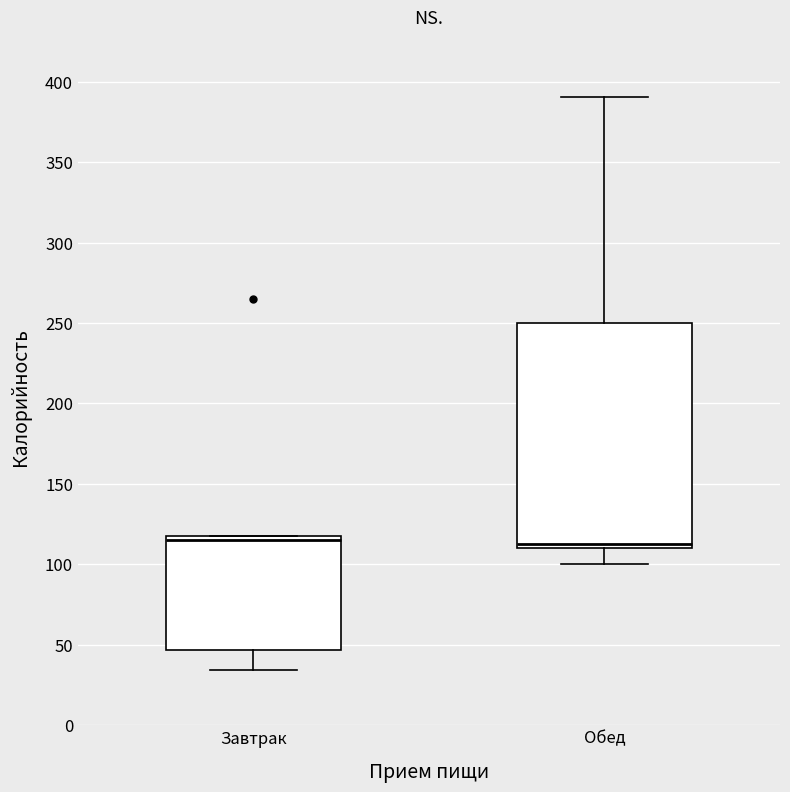

Where is the lower edge of the box for Завтрак on the y-axis? The values are not printed on the chart, so give them approximately, as read against the axis.

45